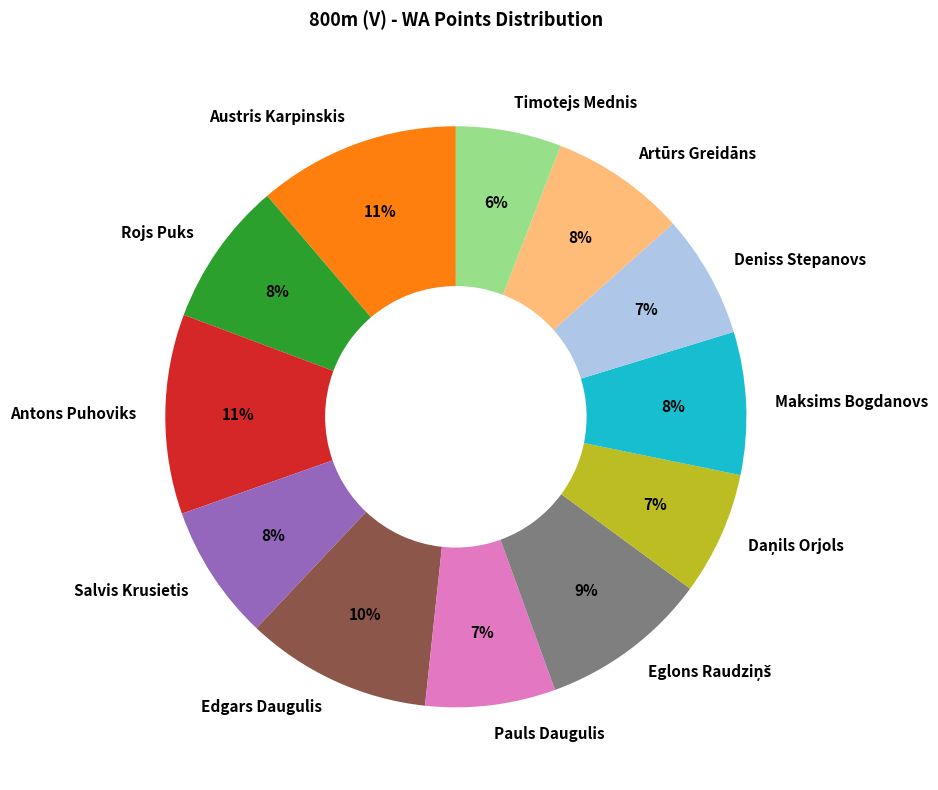

What percentage is the Deniss Stepanovs slice, to the nearest percent?

7%